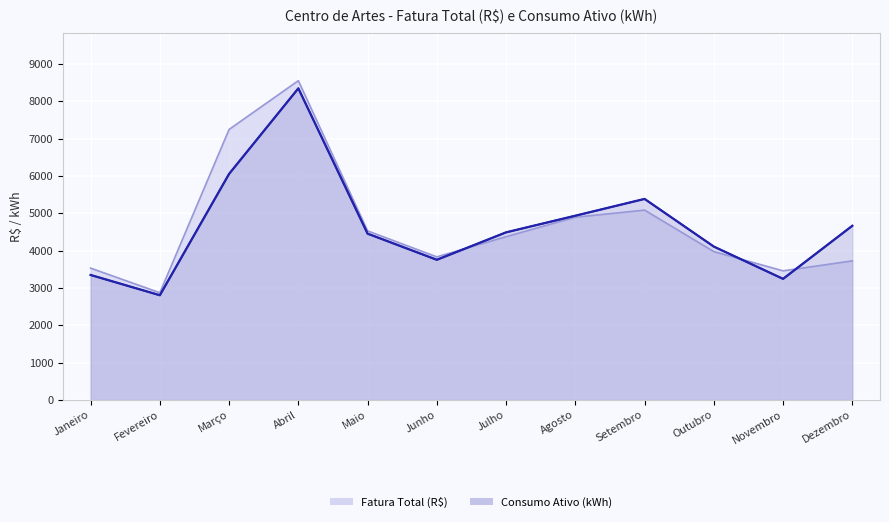

How many times do Fatura Total (R$) and Consumo Ativo (kWh) cross each other?

3